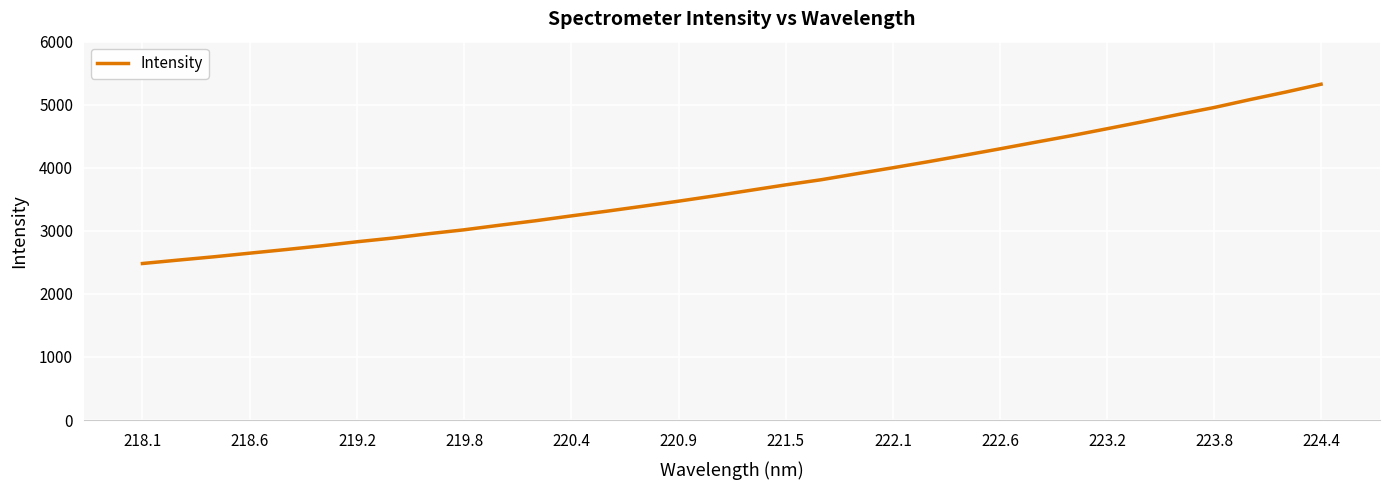

What is the maximum value shown in the chart?

5325.2